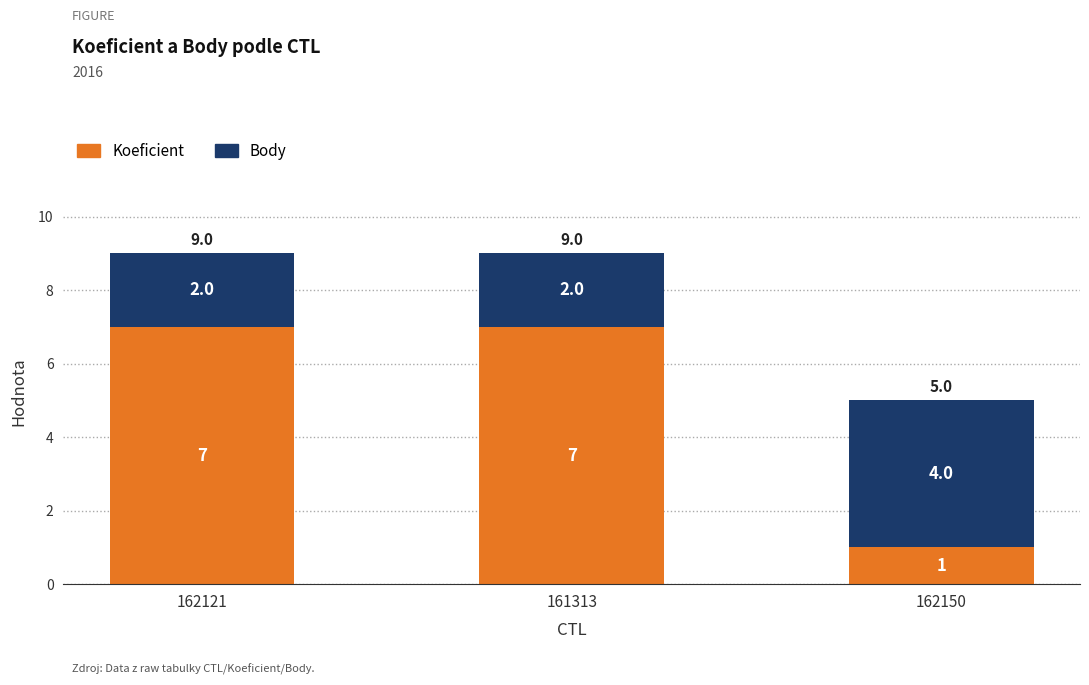

Reading left to right, transcribe the values for Koeficient.

7	7	1